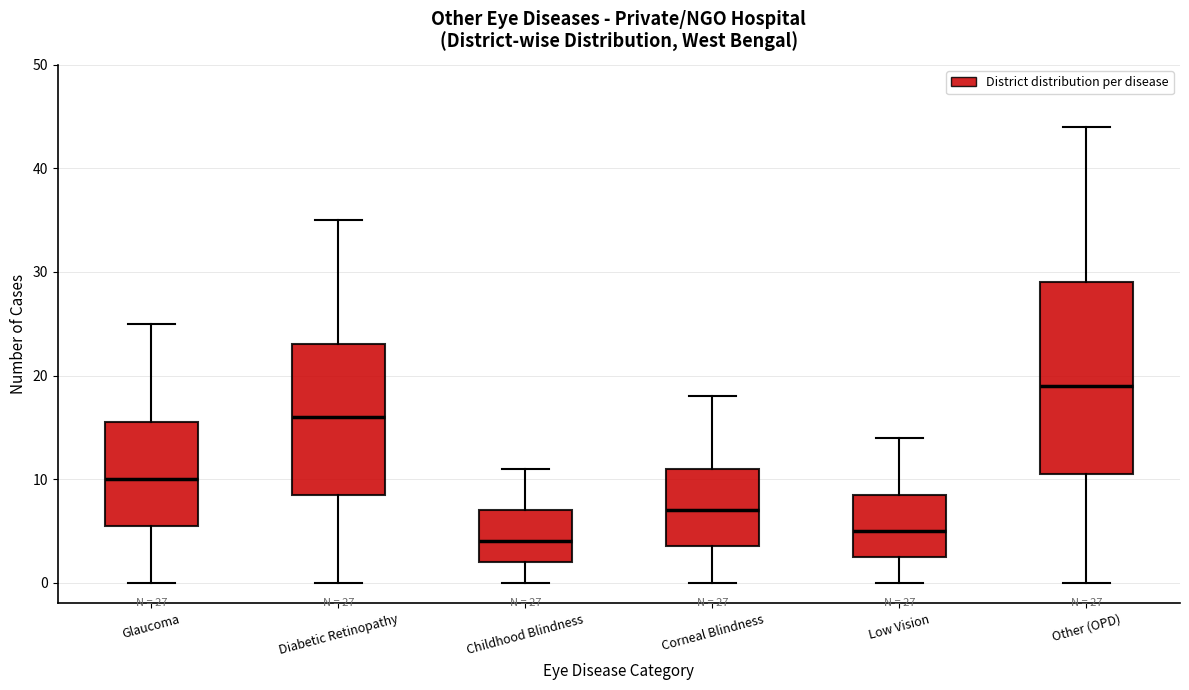

Which box's median line is the highest?

Other (OPD)